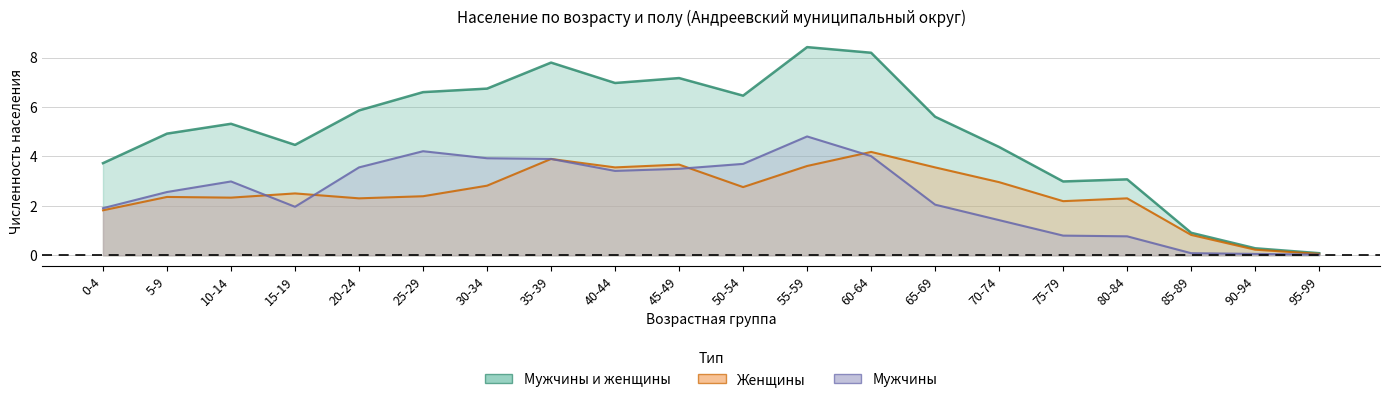

The value of Мужчины и женщины at 85-89 is 0.5. True or false?

False